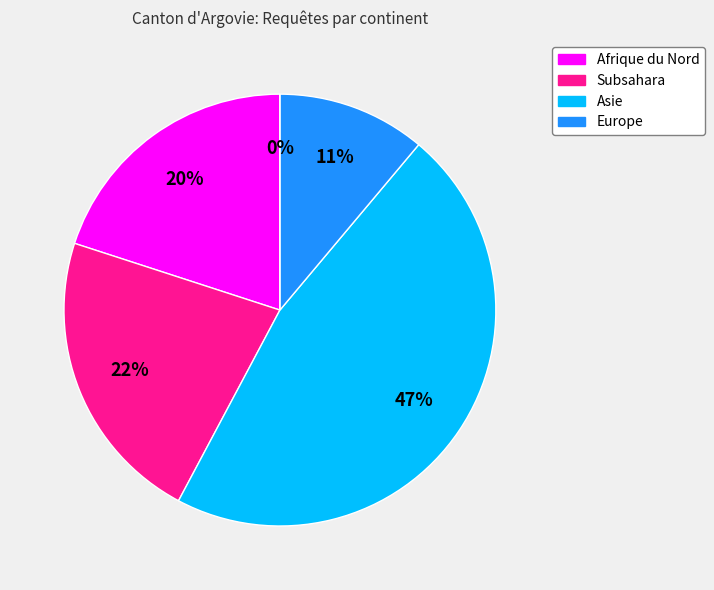

Rank the categories by value from highest to lowest.

Asie, Subsahara, Afrique du Nord, Europe, Amérique